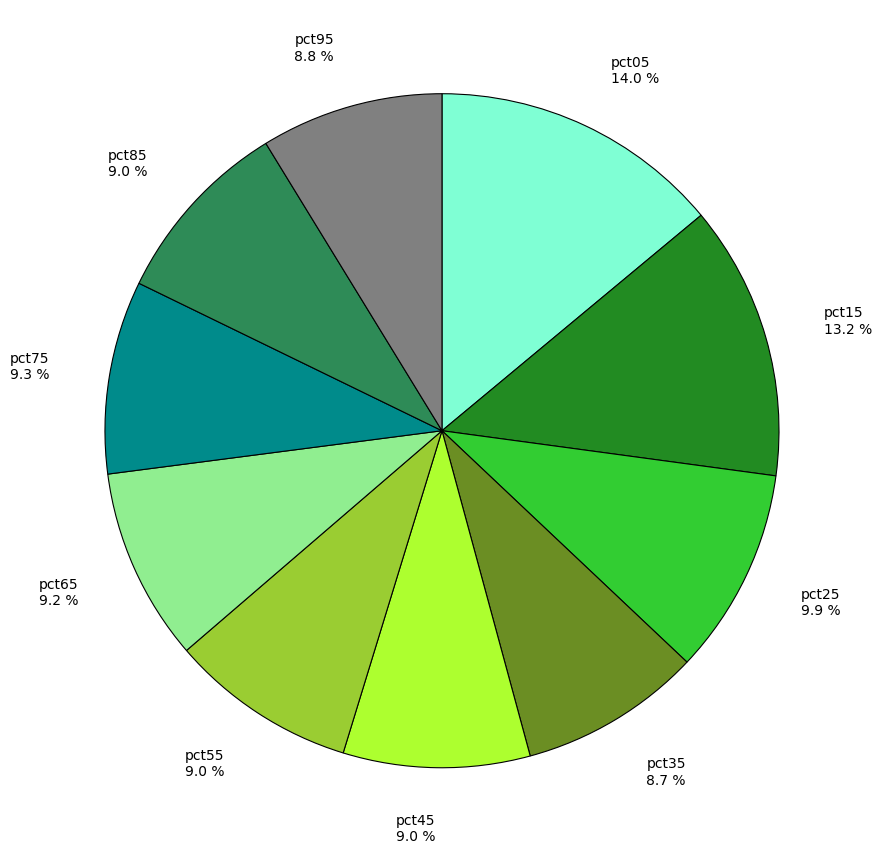

Does pct35 8.7 % account for over 50% of the chart?

No